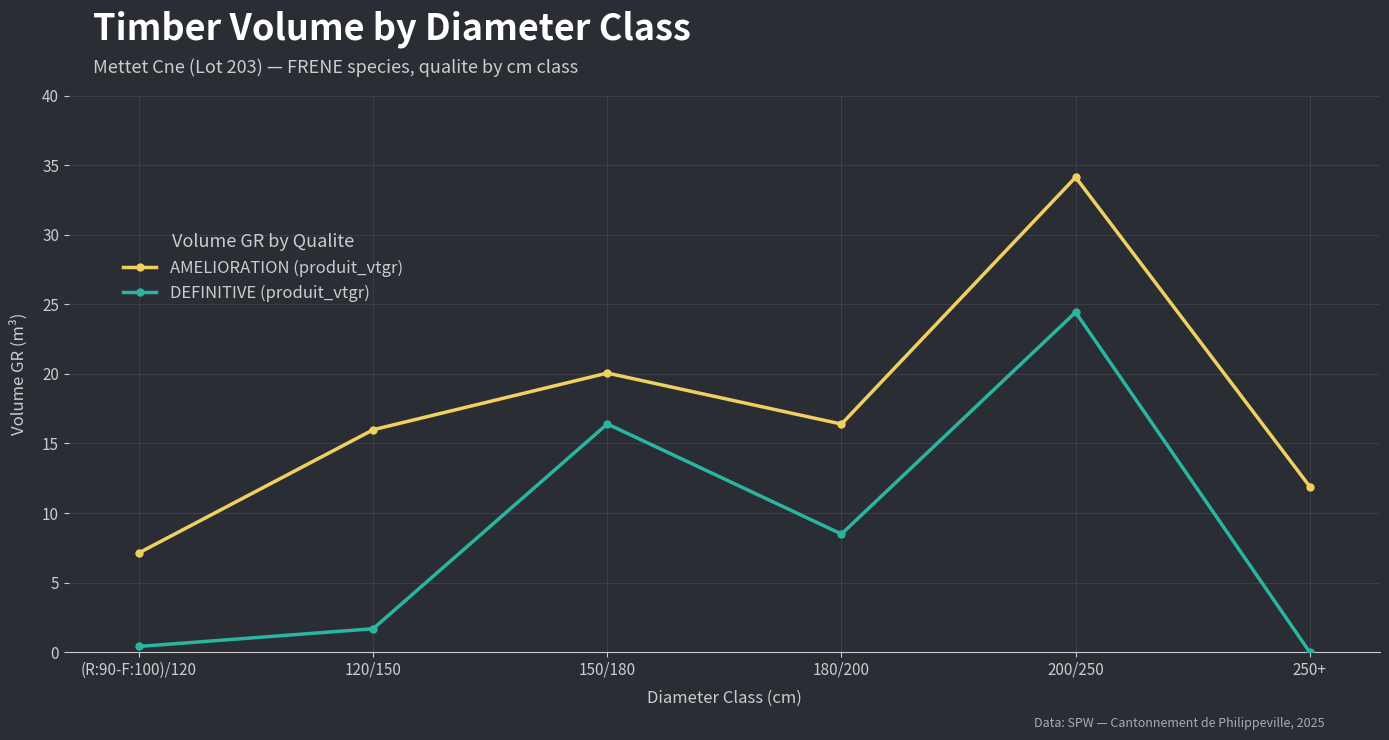

What is the sum of all DEFINITIVE (produit_vtgr) values?

51.4